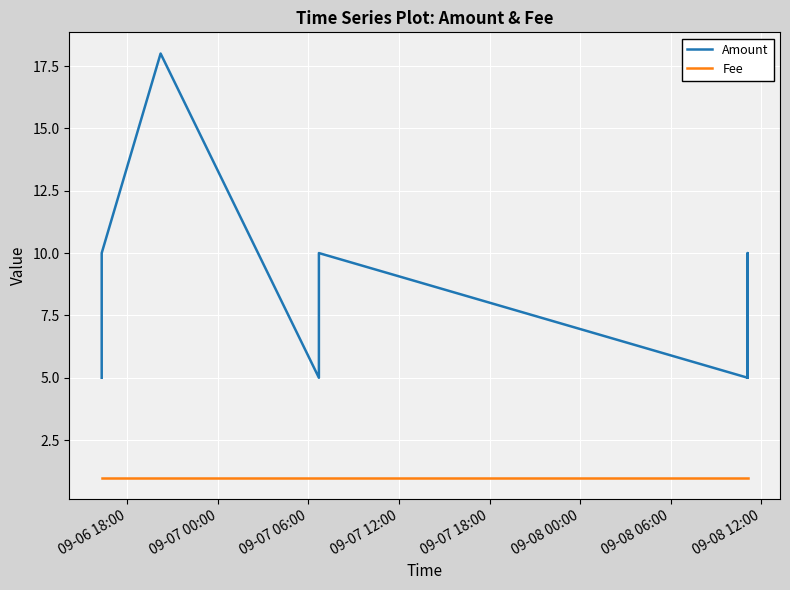

What is the sum of all Fee values?

9